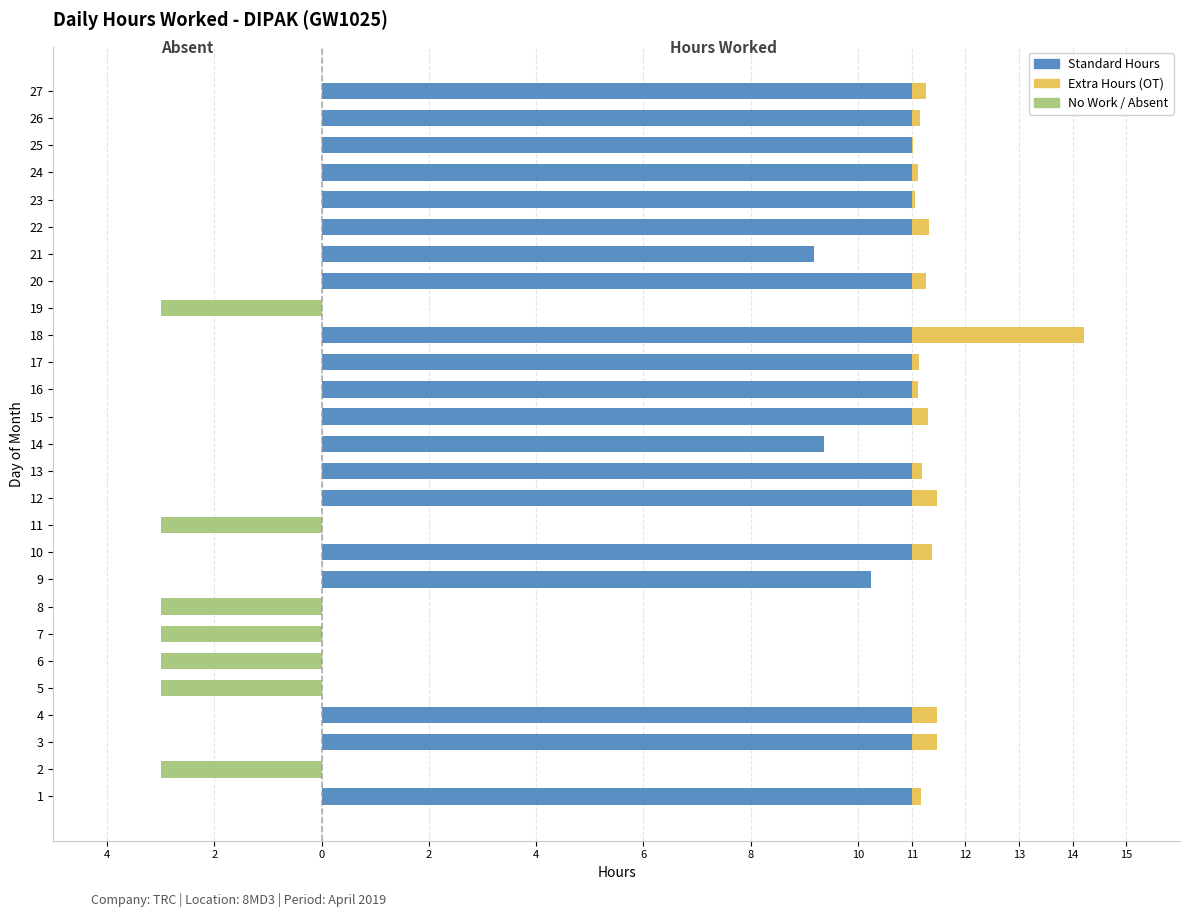

How many bars are there in total?

81